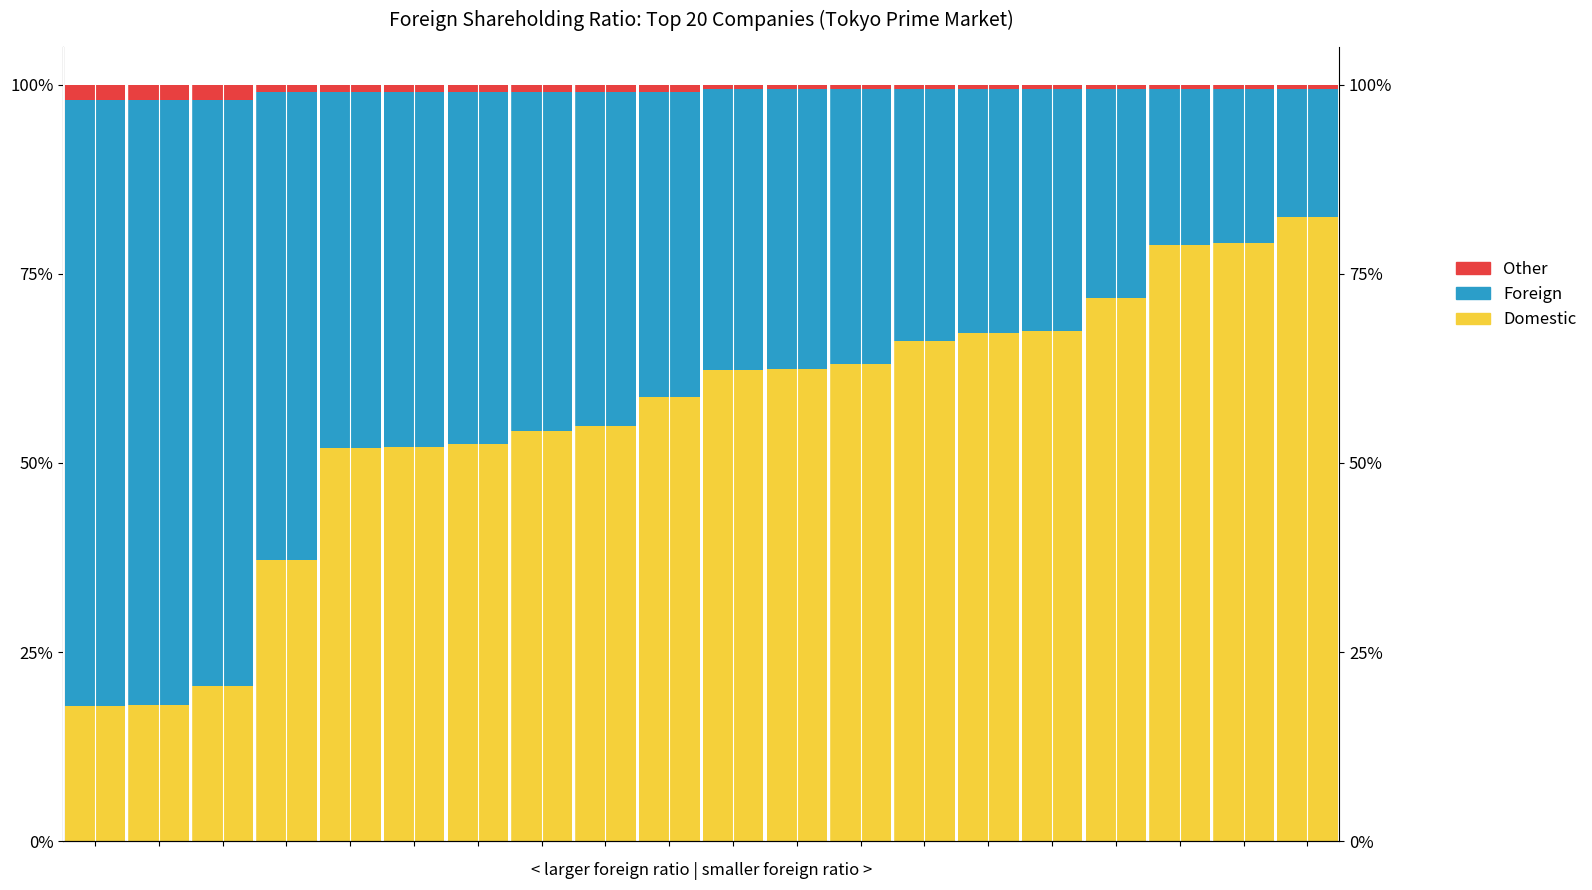

Reading right to left, transcribe all the data shown in this chart.

Domestic: 19=82.5	18=79.0	17=78.8	16=71.8	15=67.4	14=67.2	13=66.2	12=63.1	11=62.4	10=62.2	9=58.7	8=54.9	7=54.2	6=52.5	5=52.1	4=51.9	3=37.2	2=20.5	1=18.0	0=17.8
Foreign: 19=17.0	18=20.5	17=20.7	16=27.7	15=32.1	14=32.3	13=33.3	12=36.4	11=37.1	10=37.2	9=40.3	8=44.1	7=44.8	6=46.5	5=46.9	4=47.1	3=61.8	2=77.5	1=80.0	0=80.2
Other: 19=0.5	18=0.5	17=0.5	16=0.5	15=0.5	14=0.5	13=0.5	12=0.5	11=0.5	10=0.5	9=1.0	8=1.0	7=1.0	6=1.0	5=1.0	4=1.0	3=1.0	2=2.0	1=2.0	0=2.0